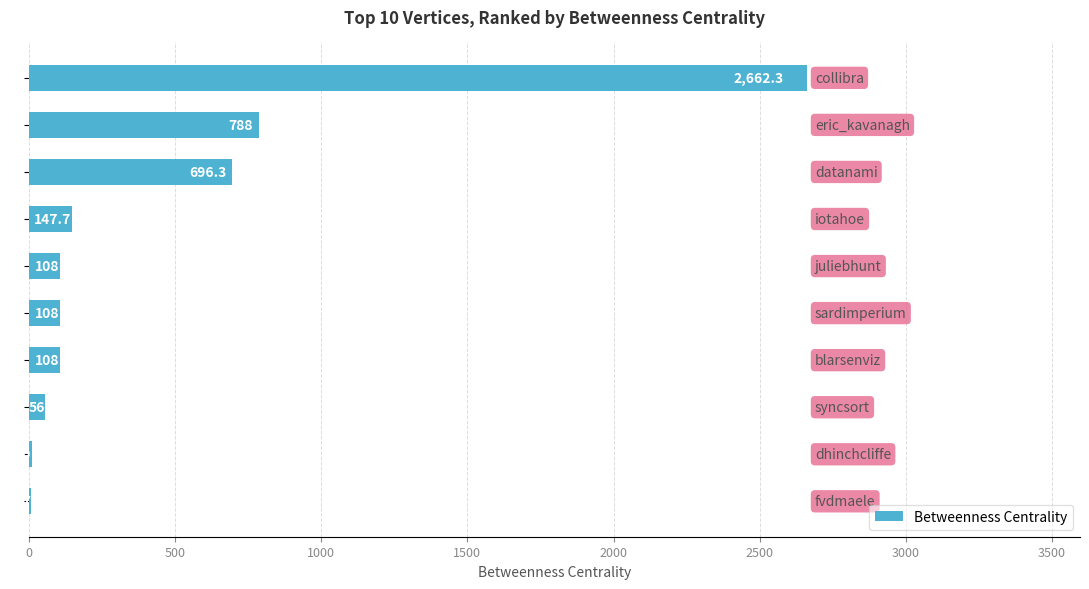

Count the number of data series in this chart.

1